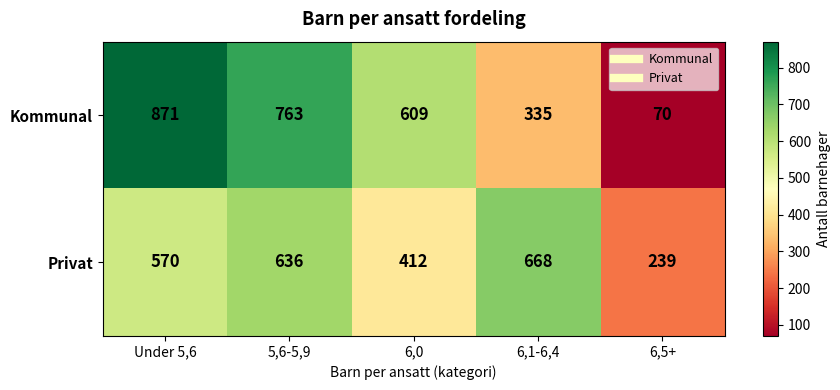

The Kommunal series shows 1340 at Under 5,6. True or false?

False